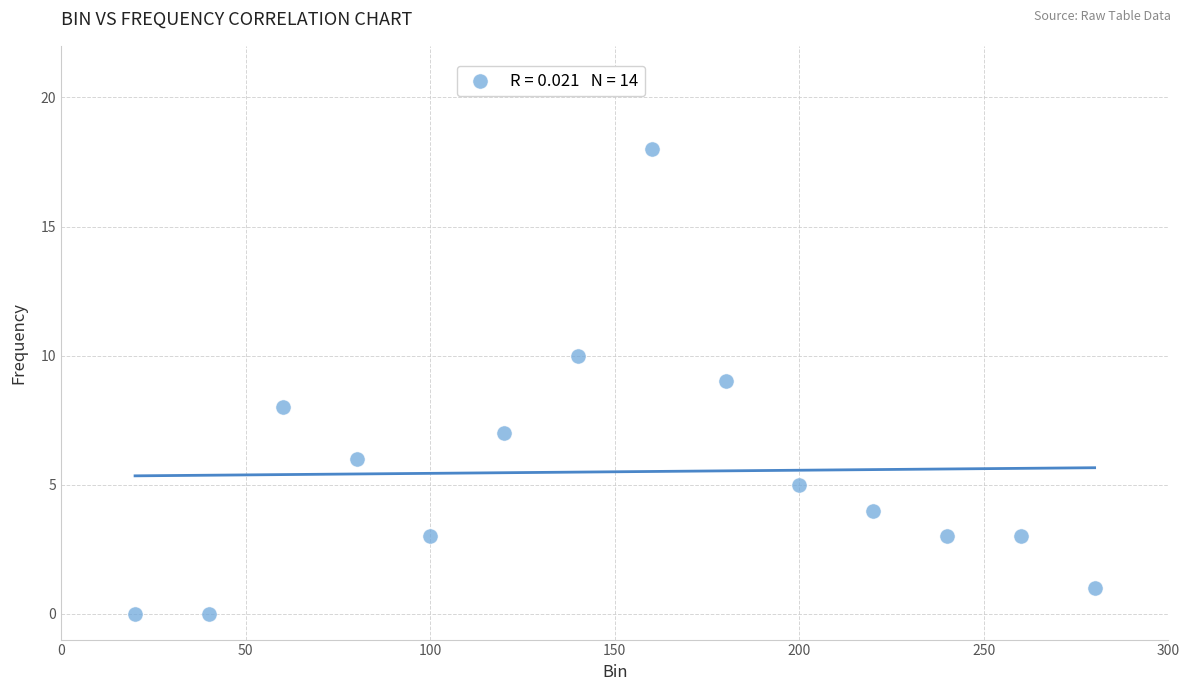

What is the range of X values (max minus min)?

260